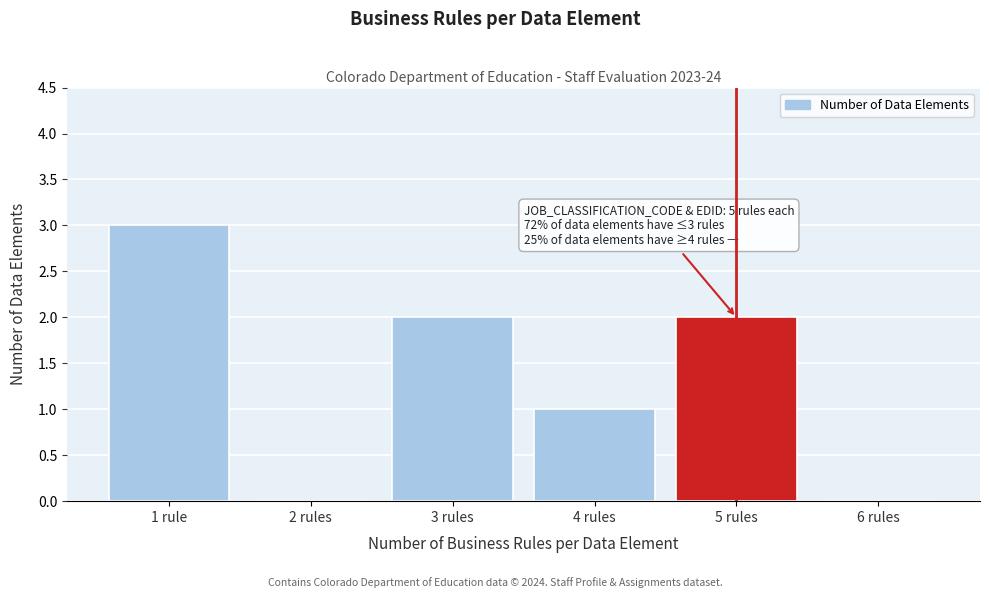

Reading right to left, transcribe all the data shown in this chart.

6 rules=0	5 rules=2	4 rules=1	3 rules=2	2 rules=0	1 rule=3